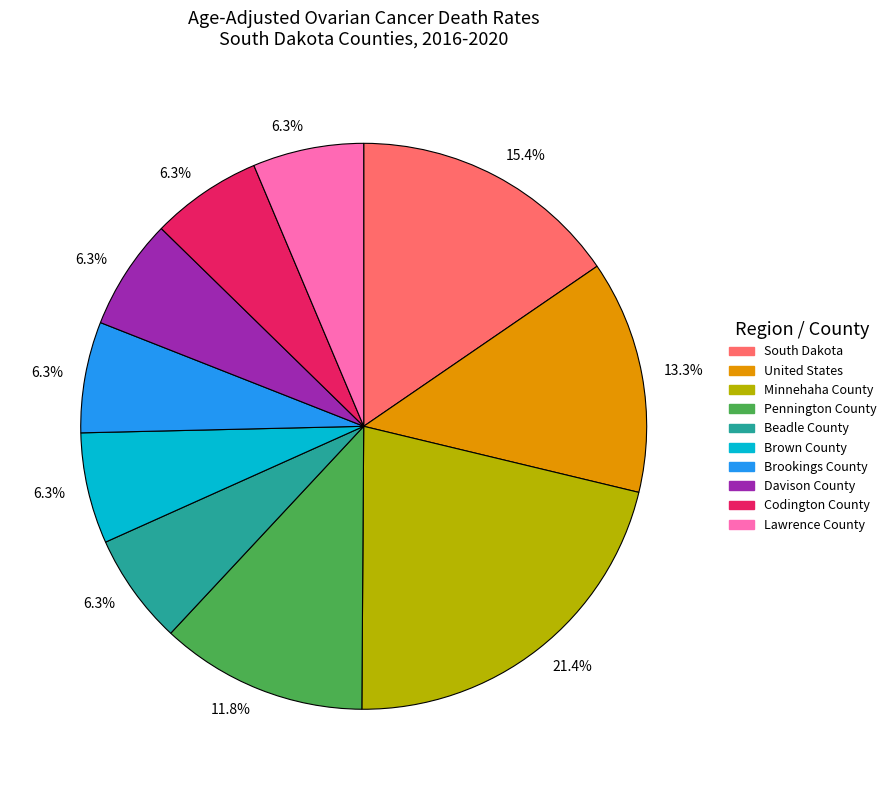

Is there any slice that represents more than half of the pie?

No